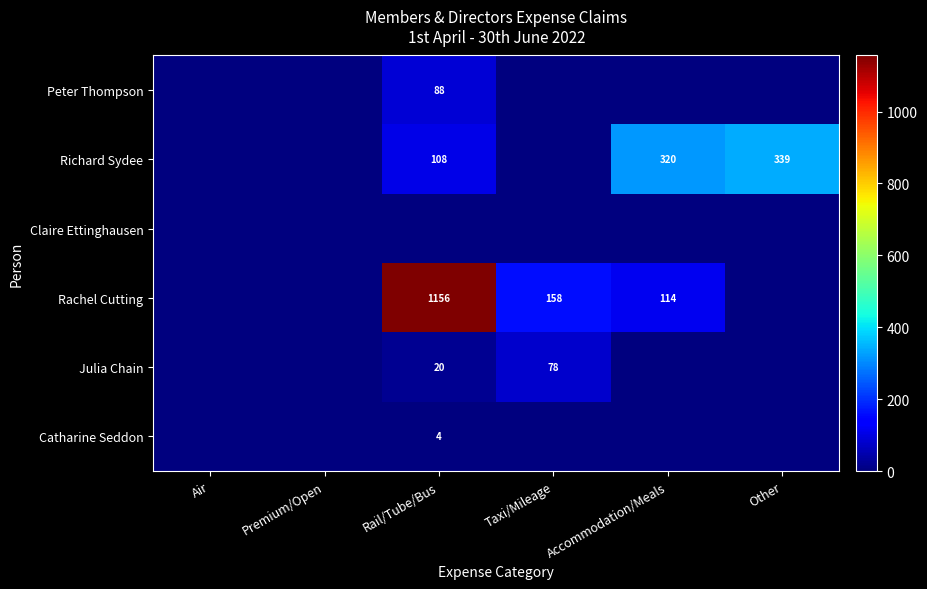

Is it true that Richard Sydee equals 339 at Other?

True